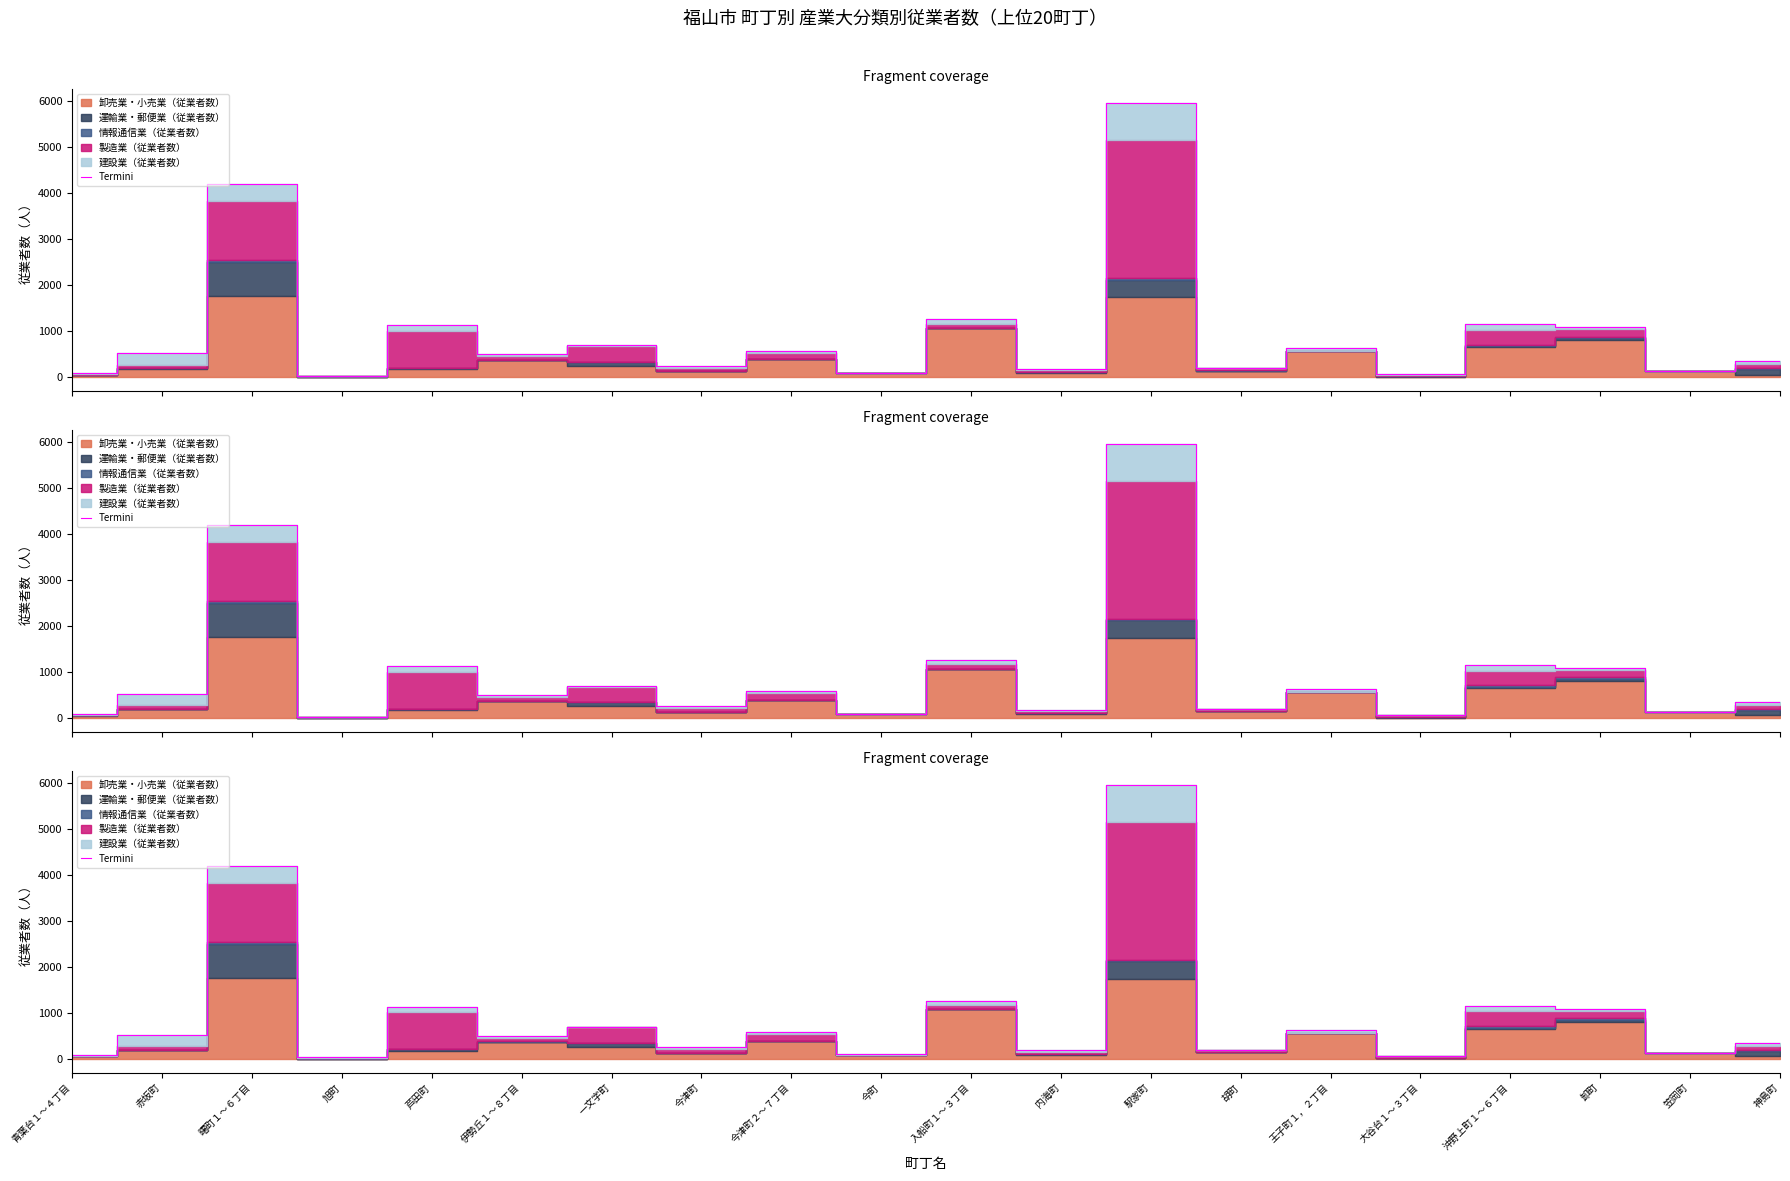

How many points are lower than both their immediate neighbors (excluding endpoints)?

8